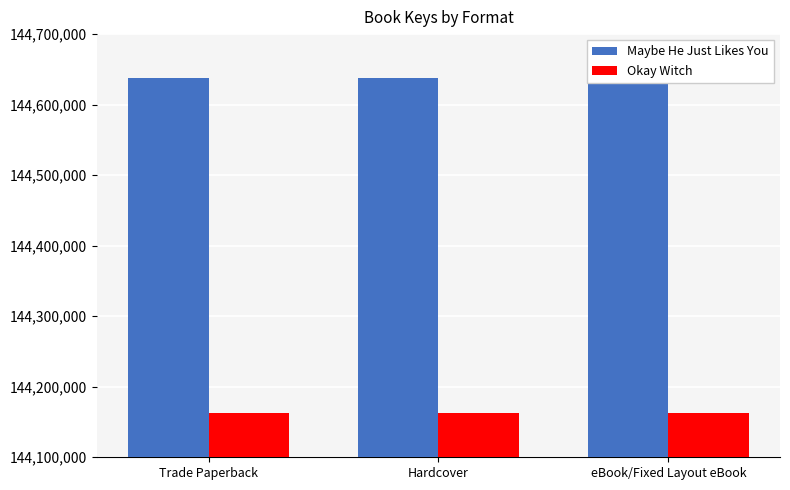

How many bars are there in each group?

2